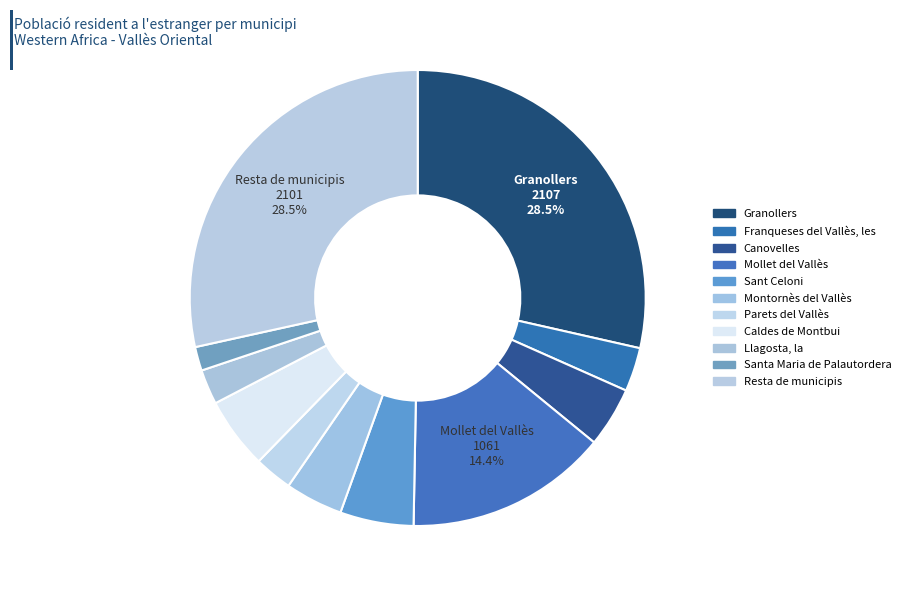

To the nearest percent, what is the difference between the largest and smallest slice percentages?

27%